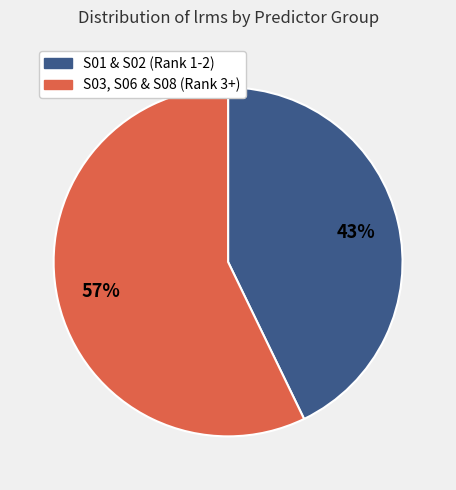

To the nearest percent, what is the difference between the largest and smallest slice percentages?

14%